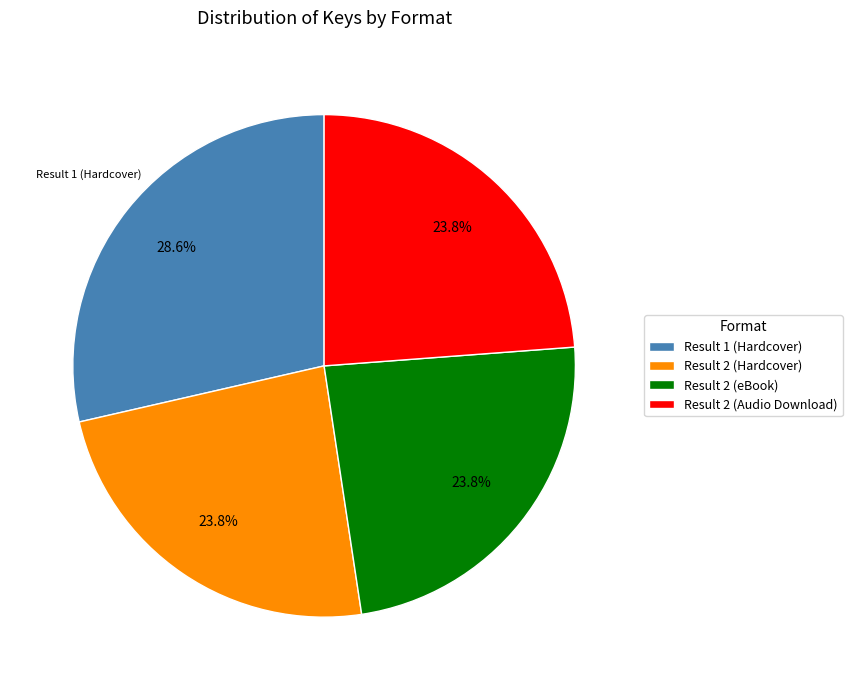

What is the total percentage of Result 1 (Hardcover) and Result 2 (eBook)?

52.4%